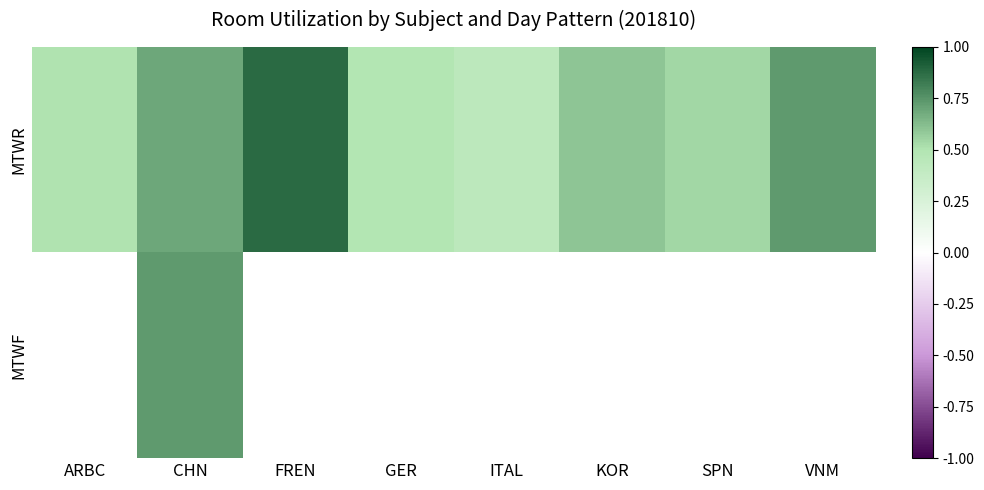

Which category has the lowest value across all series?

ITAL